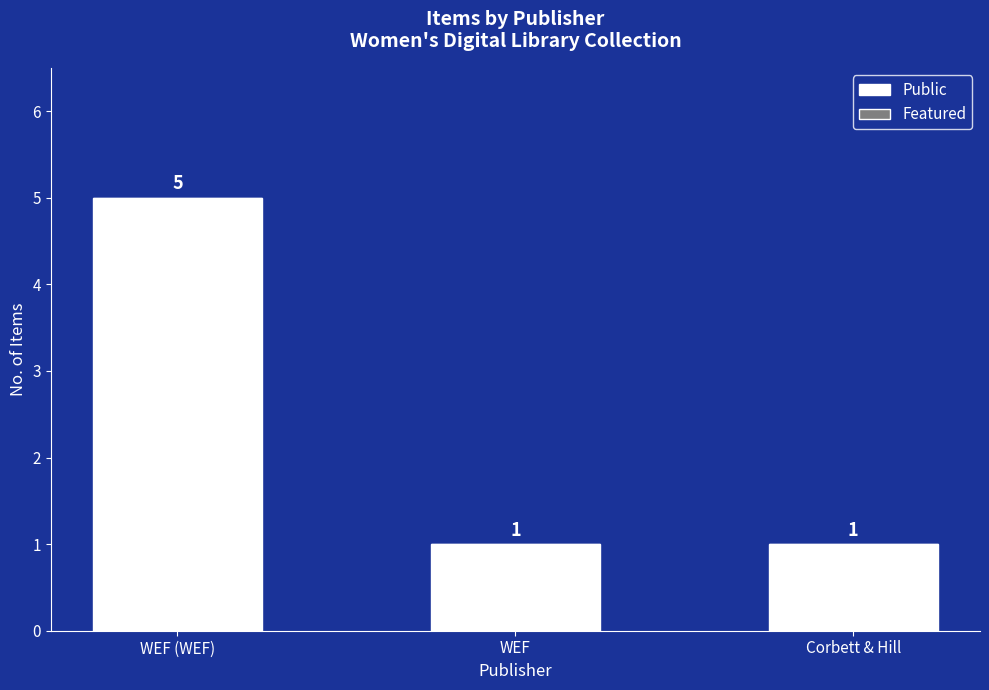

The chart shows a value of 0 at WEF. True or false?

False